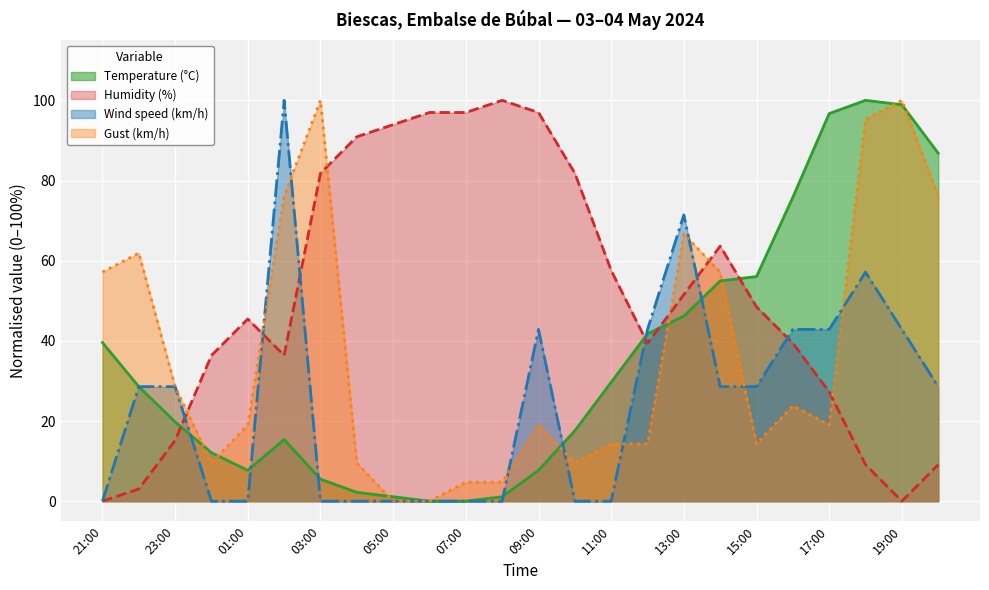

What is the maximum value shown in the chart?

100.0